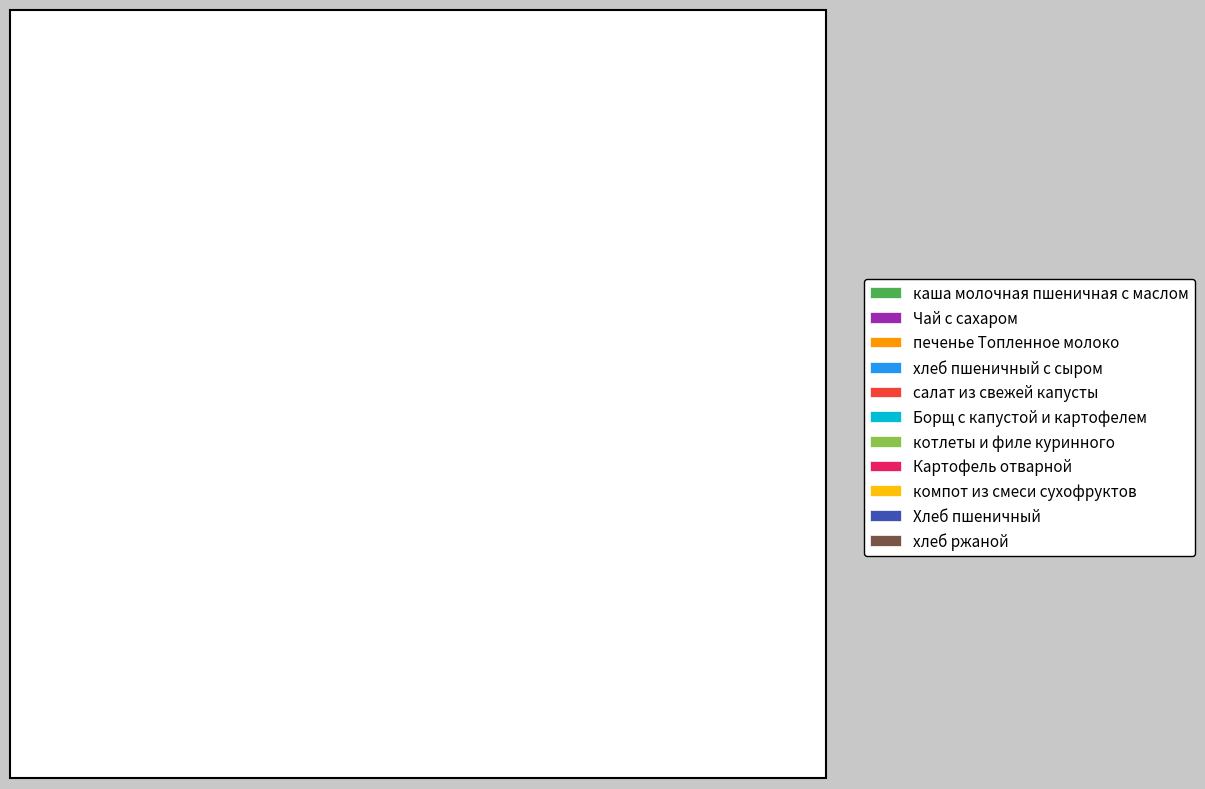

Which category has the biggest portion of the pie?

каша молочная пшеничная с маслом